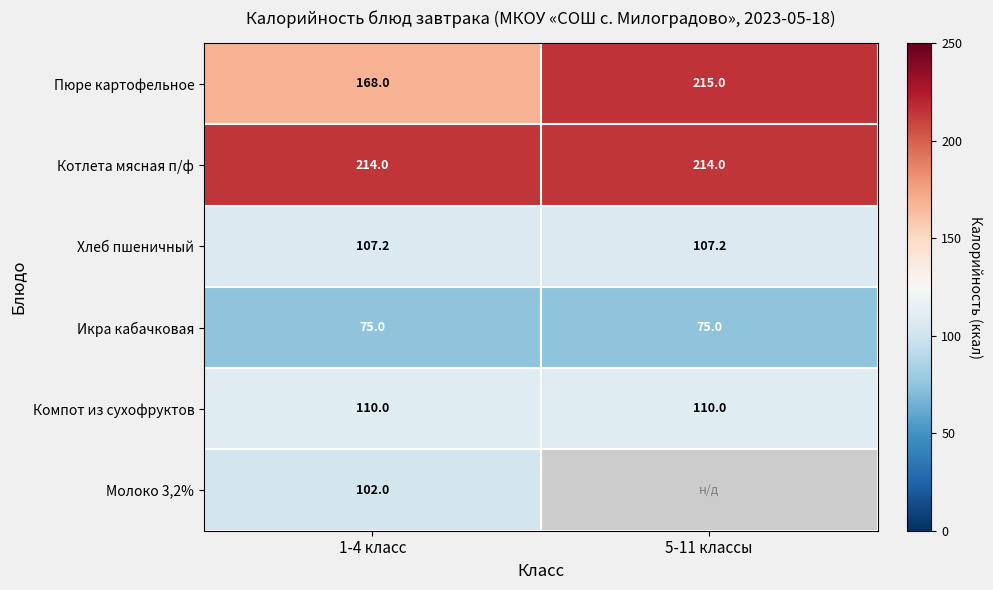

At 1-4 класс, list the series in order from smallest to largest.

Икра кабачковая, Молоко 3,2%, Хлеб пшеничный, Компот из сухофруктов, Пюре картофельное, Котлета мясная п/ф